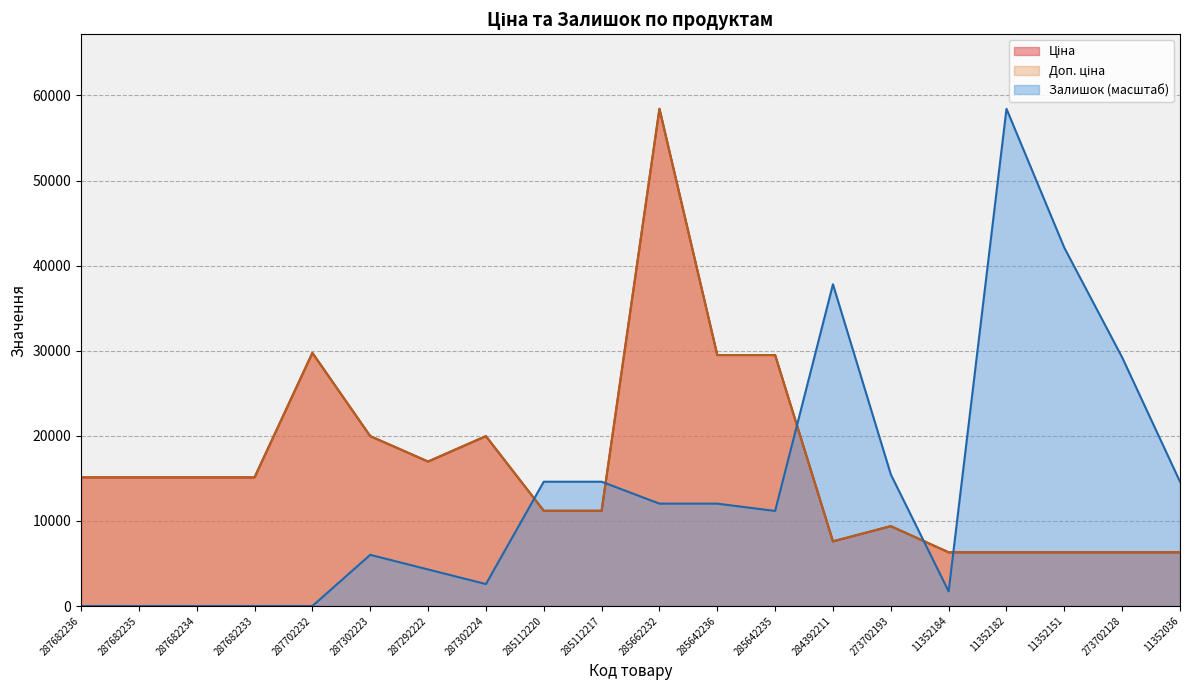

Which series has the largest total across all categories?

Ціна